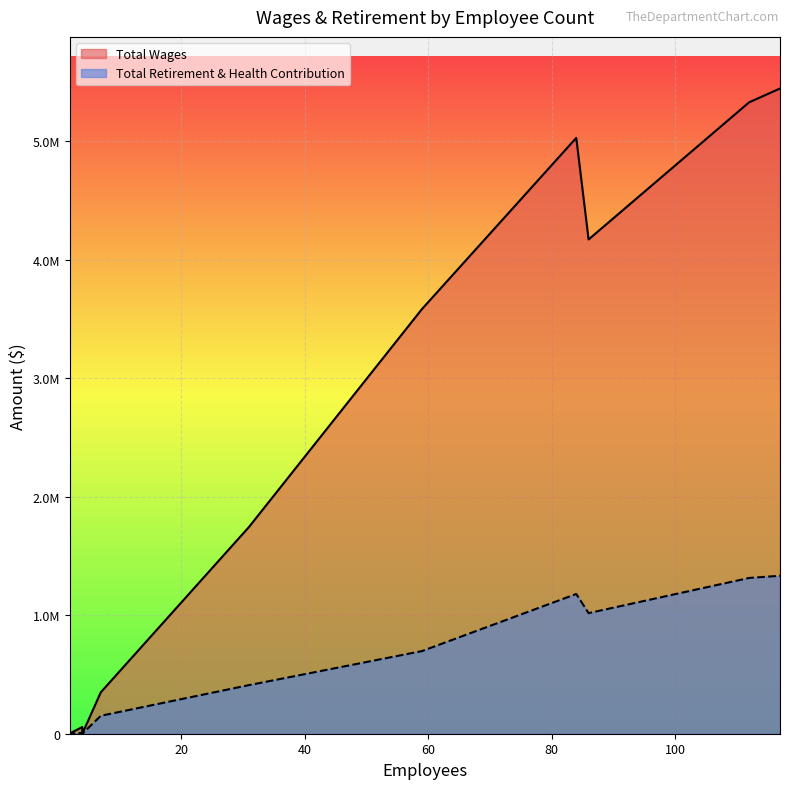

Does the chart display data point markers on the line(s)?

No